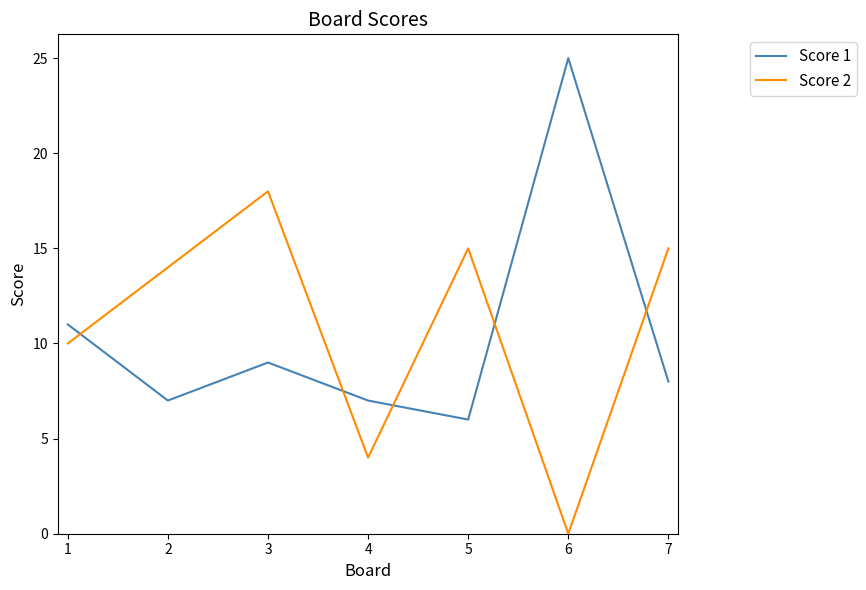

List the series in order of their overall mean, lowest first.

Score 1, Score 2